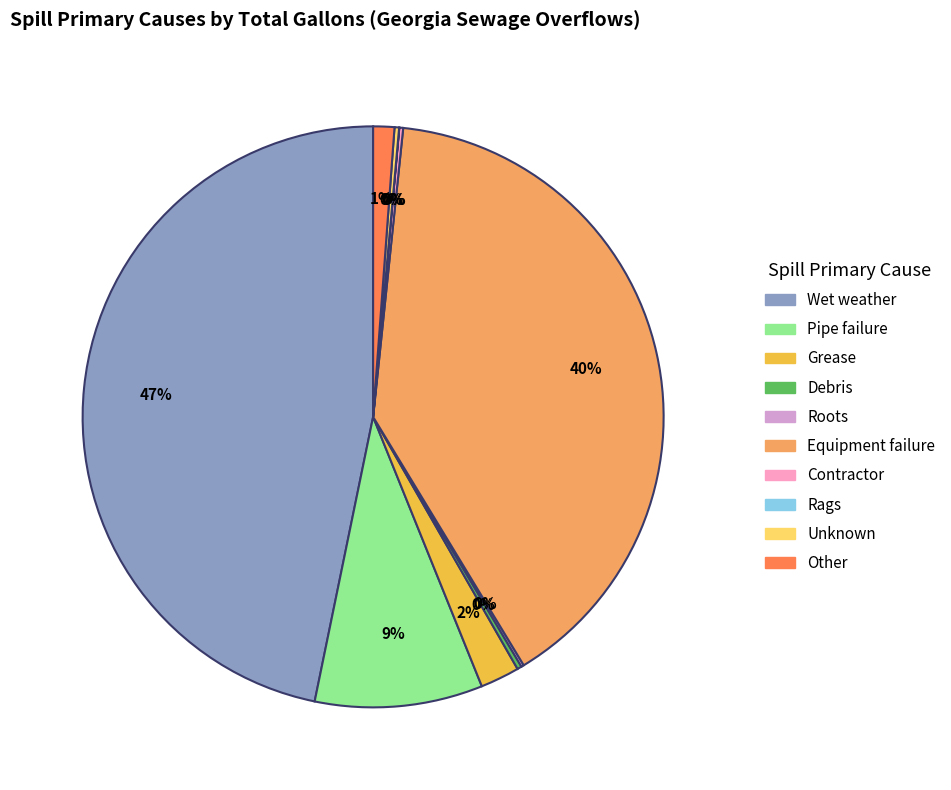

Is it true that Other is 10% of the pie?

False